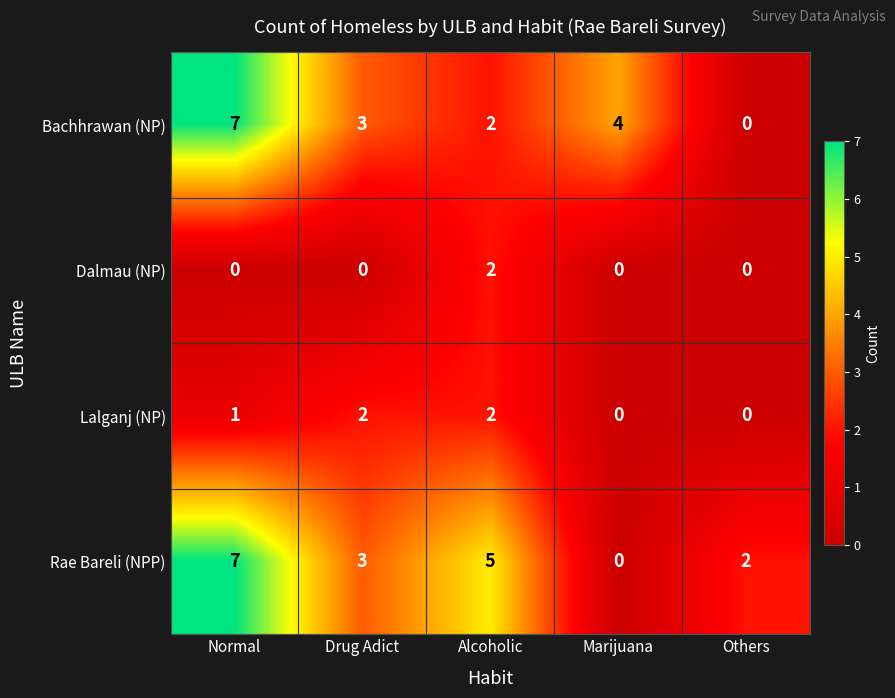

What is the difference between the maximum and minimum values in the Bachhrawan (NP) series?

7